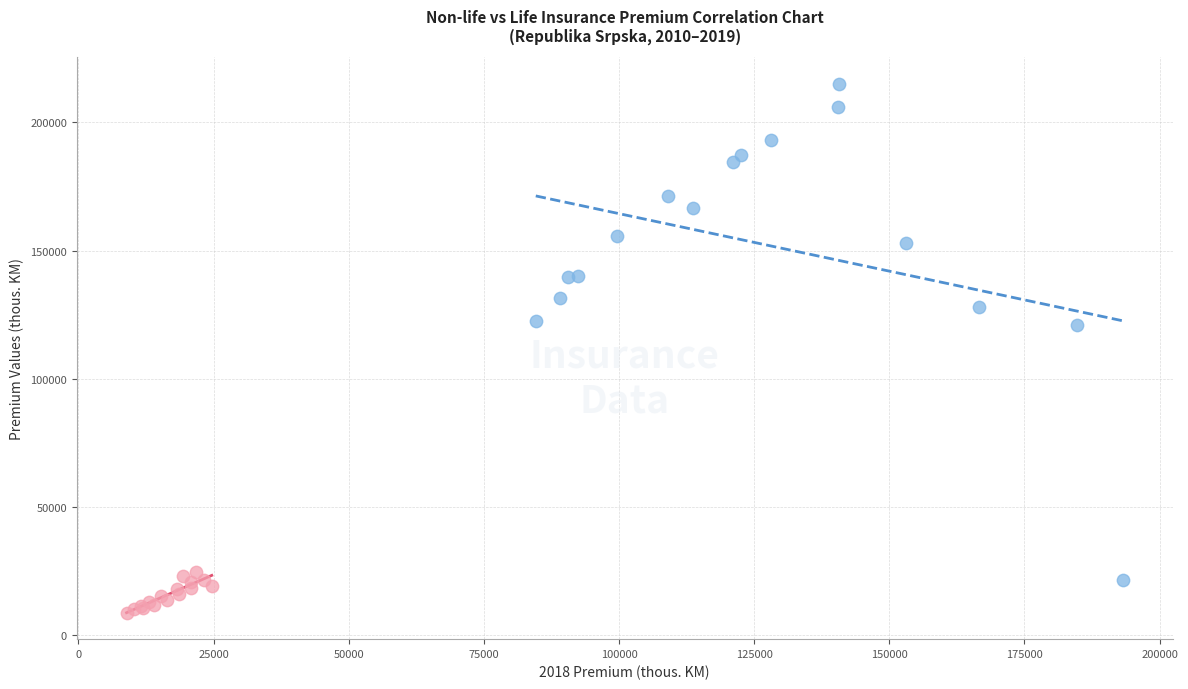

What are all the series names shown in the legend?

Non-life insurance, Life insurance